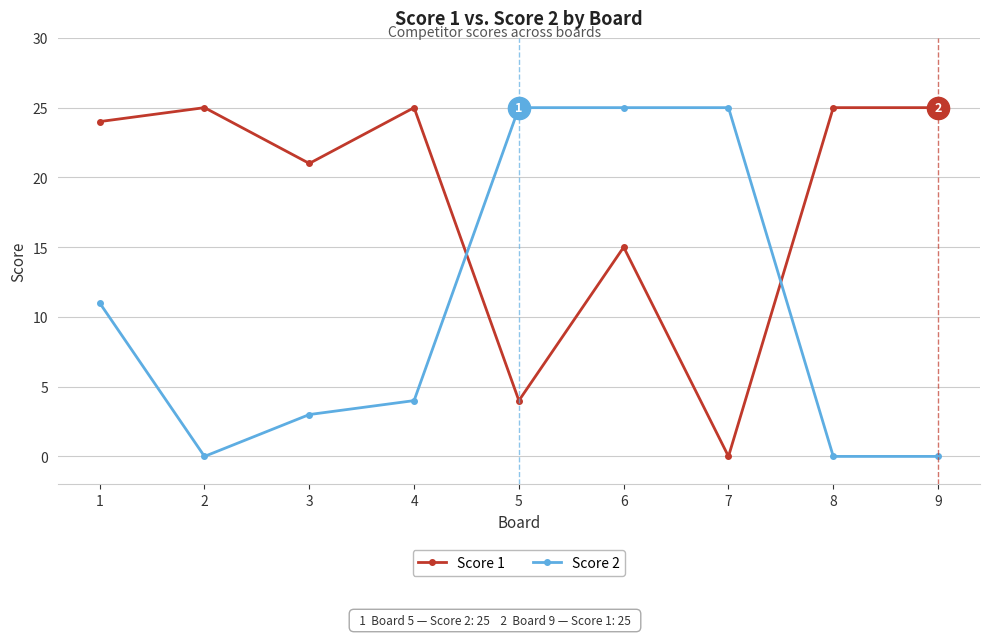

Which series has the largest total across all categories?

Score 1